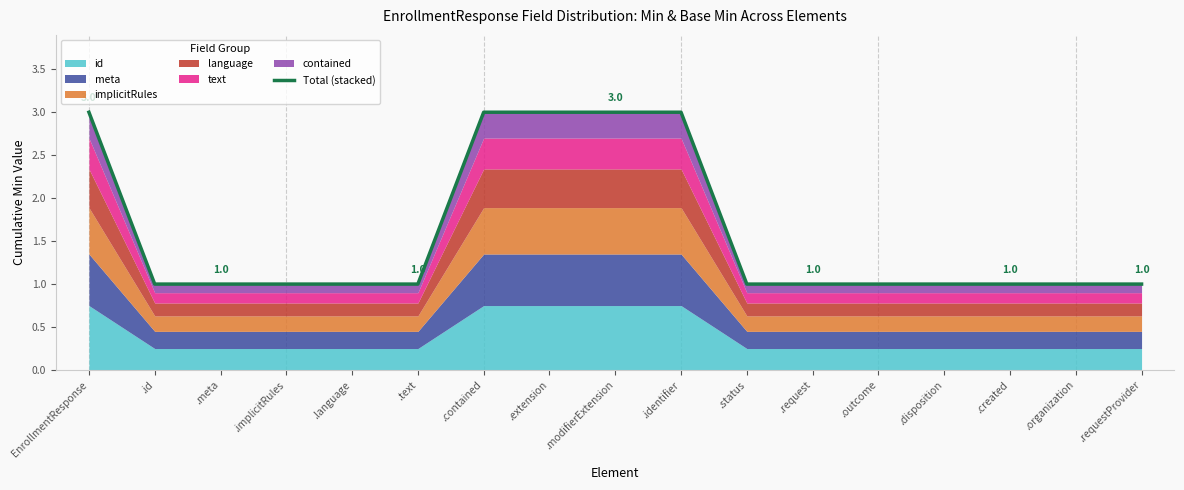

Rank the categories by value from lowest to highest.

.id, .meta, .implicitRules, .language, .text, .status, .request, .outcome, .disposition, .created, .organization, .requestProvider, EnrollmentResponse, .contained, .extension, .modifierExtension, .identifier